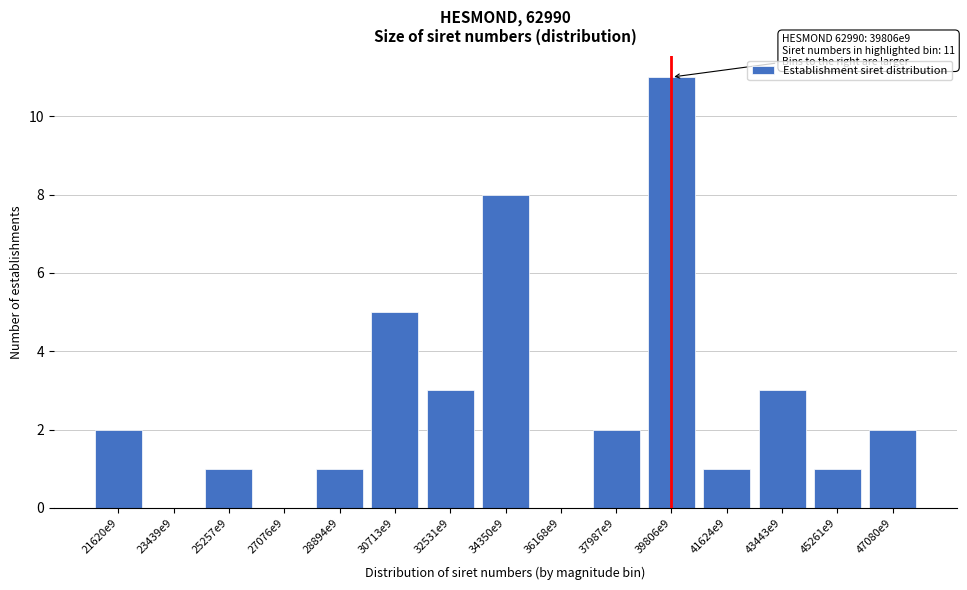

Reading right to left, extract all data points from this chart.

47080e9=2	45261e9=1	43443e9=3	41624e9=1	39806e9=11	37987e9=2	36168e9=0	34350e9=8	32531e9=3	30713e9=5	28894e9=1	27076e9=0	25257e9=1	23439e9=0	21620e9=2